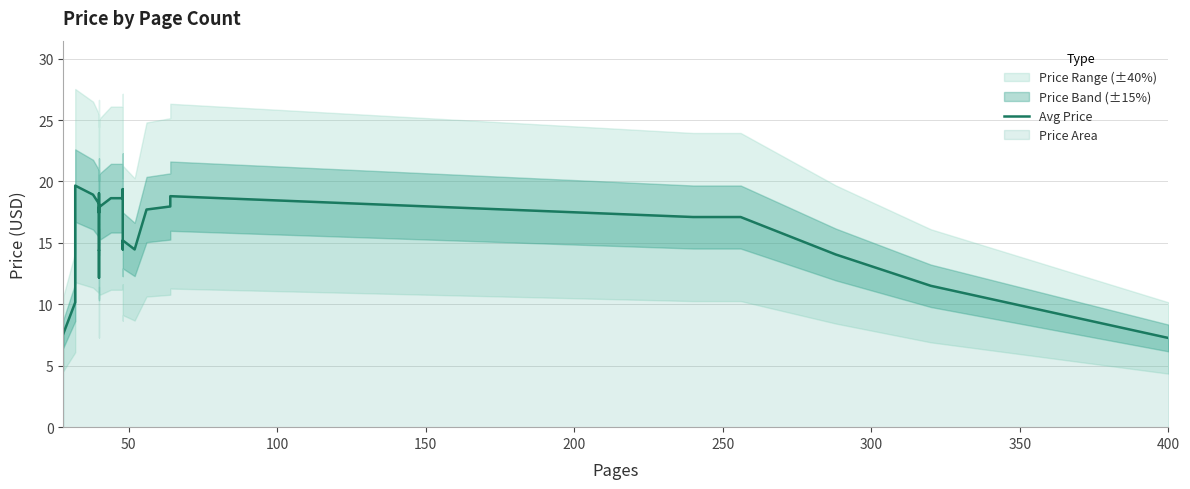

True or false: the data shows 29.1 at 33.

False